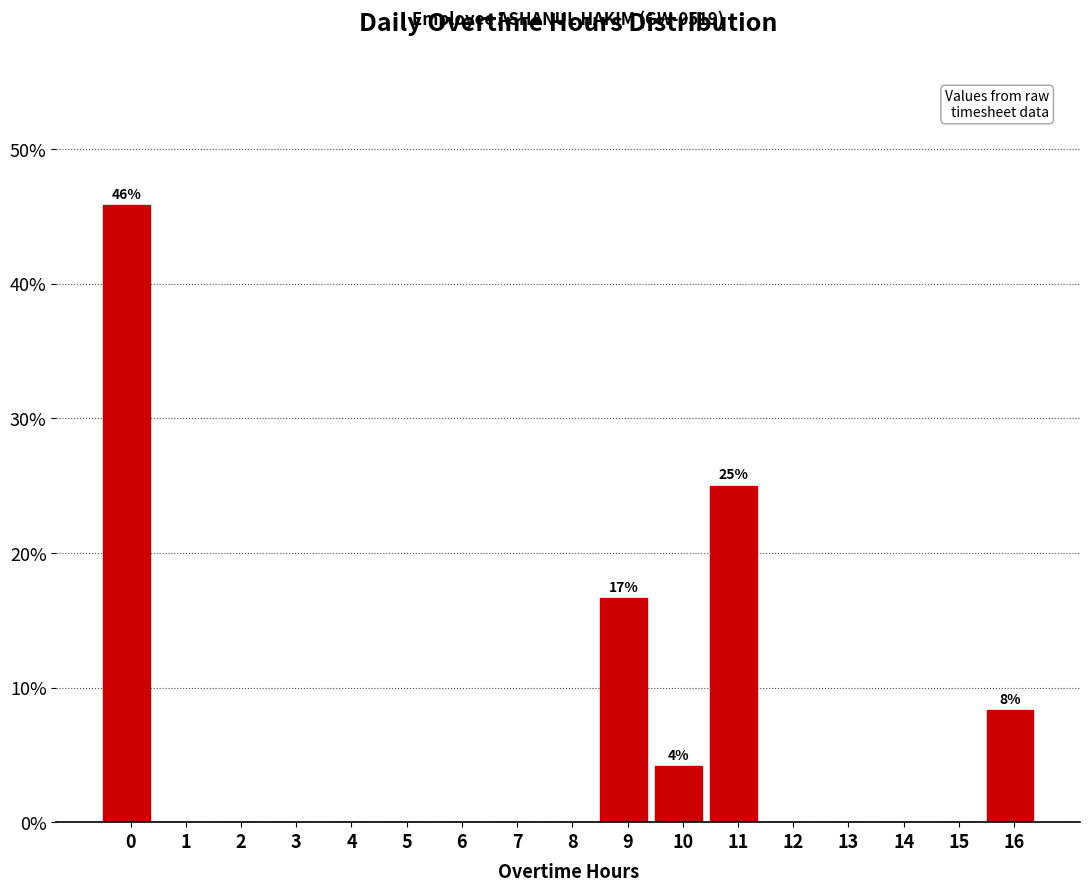

Reading left to right, list all the values displayed in this chart.

0=45.8	1=0.0	2=0.0	3=0.0	4=0.0	5=0.0	6=0.0	7=0.0	8=0.0	9=16.7	10=4.2	11=25.0	12=0.0	13=0.0	14=0.0	15=0.0	16=8.3